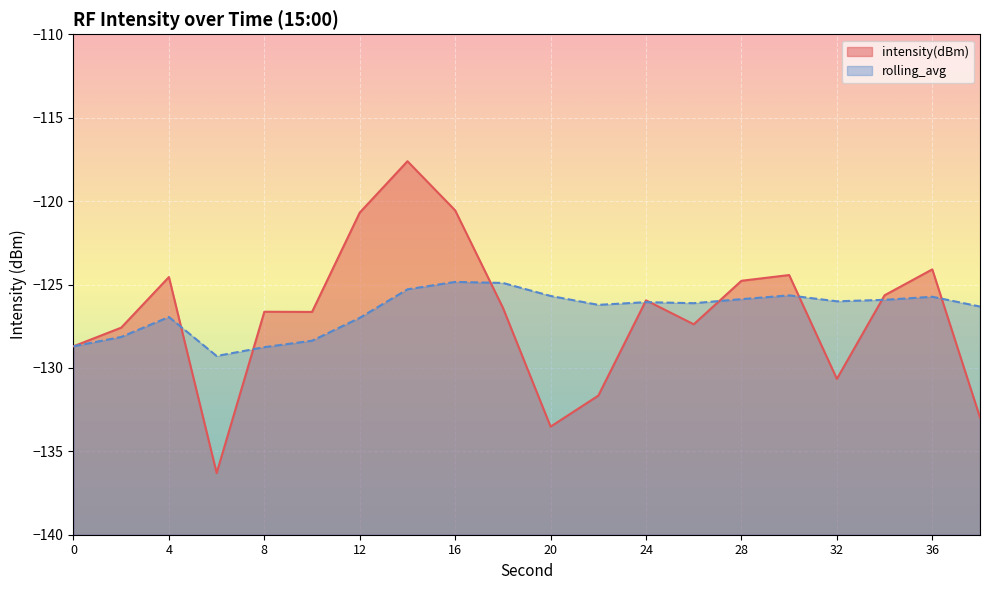

Reading left to right, what are all the values shown in this chart?

intensity(dBm): -128.7	-127.6	-124.6	-136.3	-126.6	-126.6	-120.7	-117.6	-120.6	-126.4	-133.5	-131.7	-125.9	-127.4	-124.8	-124.4	-130.7	-125.6	-124.1	-133.0
rolling_avg: -128.7	-128.1	-126.9	-129.3	-128.8	-128.4	-127.0	-125.3	-124.8	-124.9	-125.7	-126.2	-126.1	-126.1	-125.9	-125.7	-126.0	-125.9	-125.7	-126.3